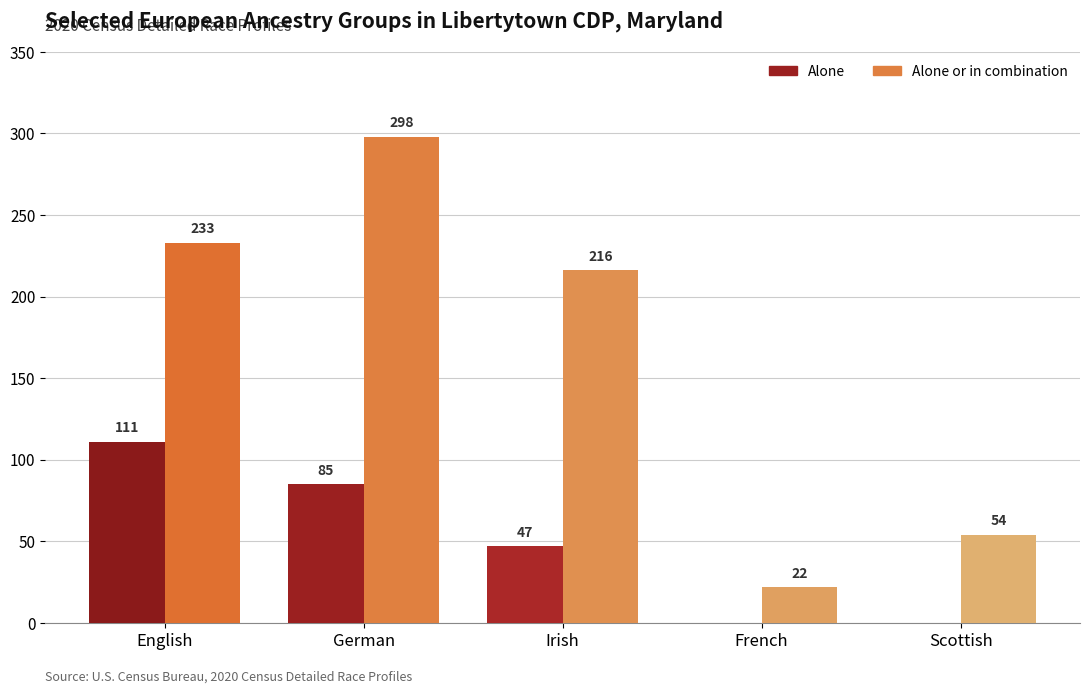

Which series changed the most between German and French?

Alone or in combination